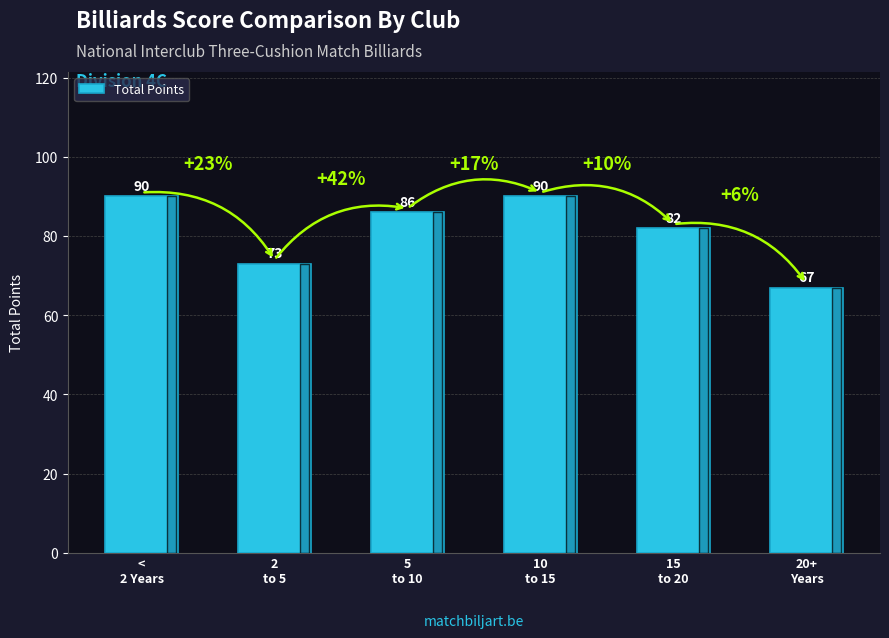

True or false: the data shows 30 at <
2 Years.

False